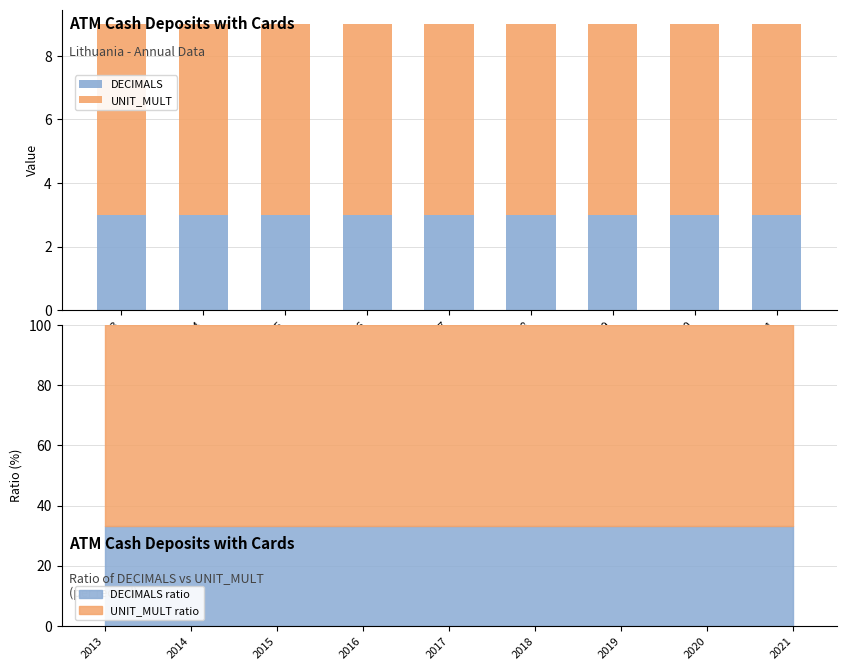

The UNIT_MULT series shows 10 at 2021. True or false?

False